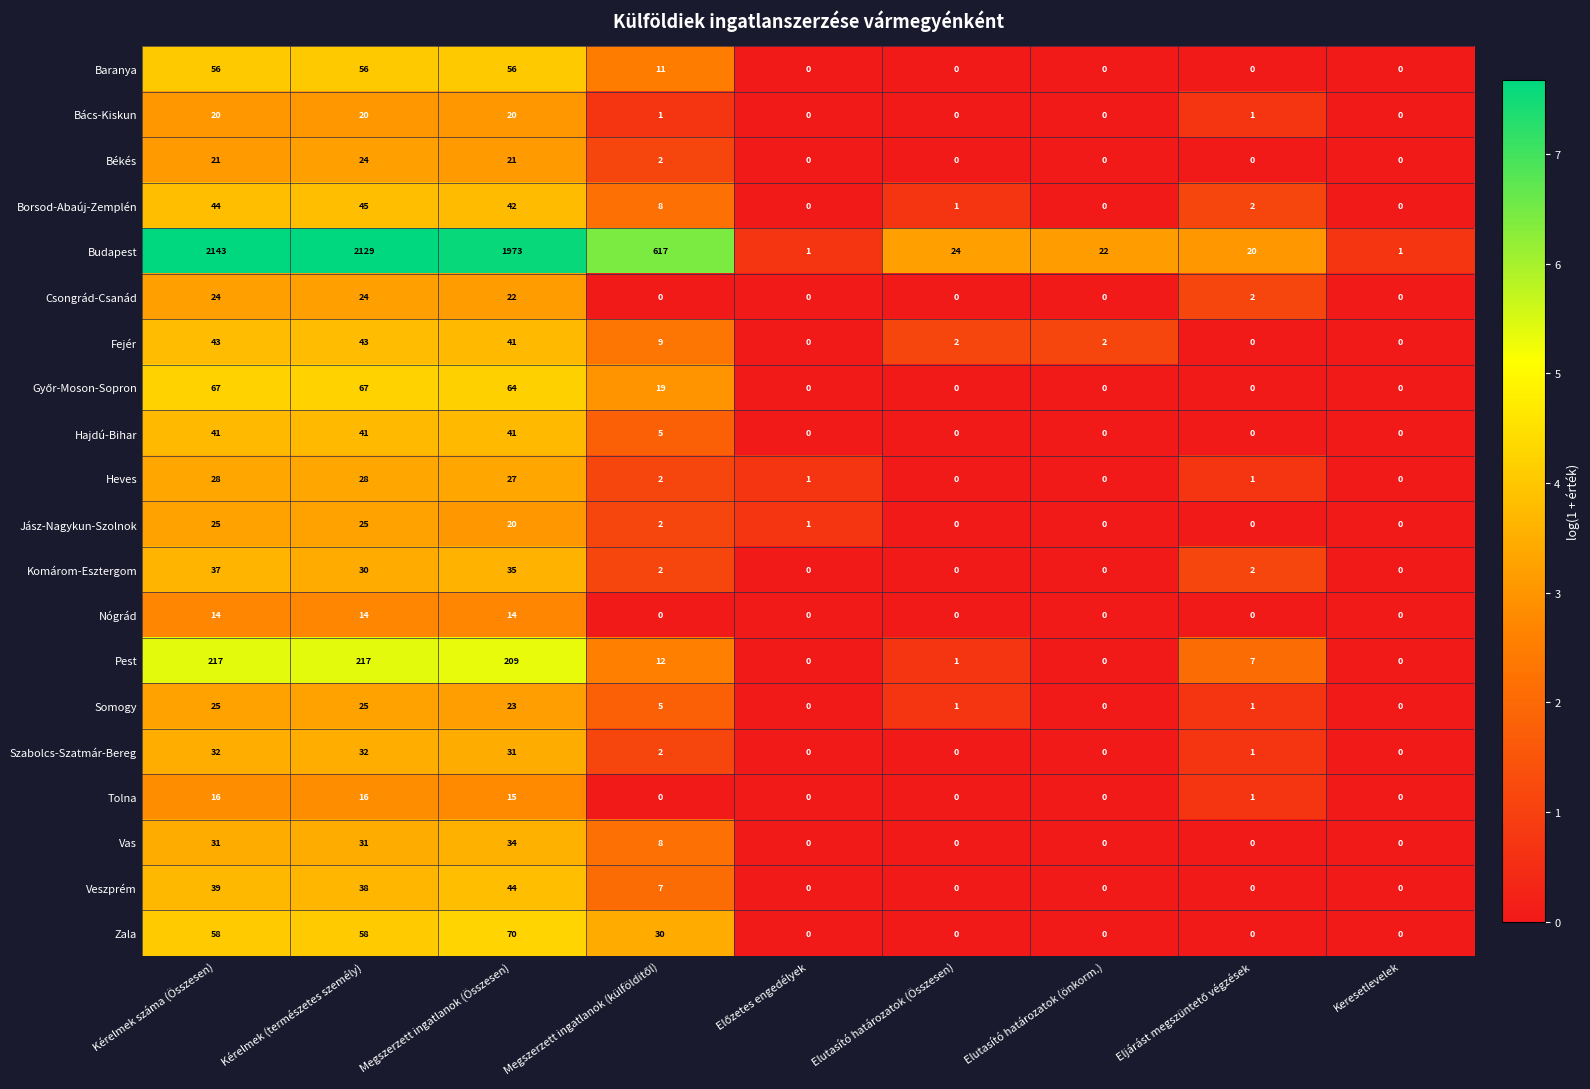

Is it true that Veszprém equals 27 at Elutasító határozatok (önkorm.)?

False